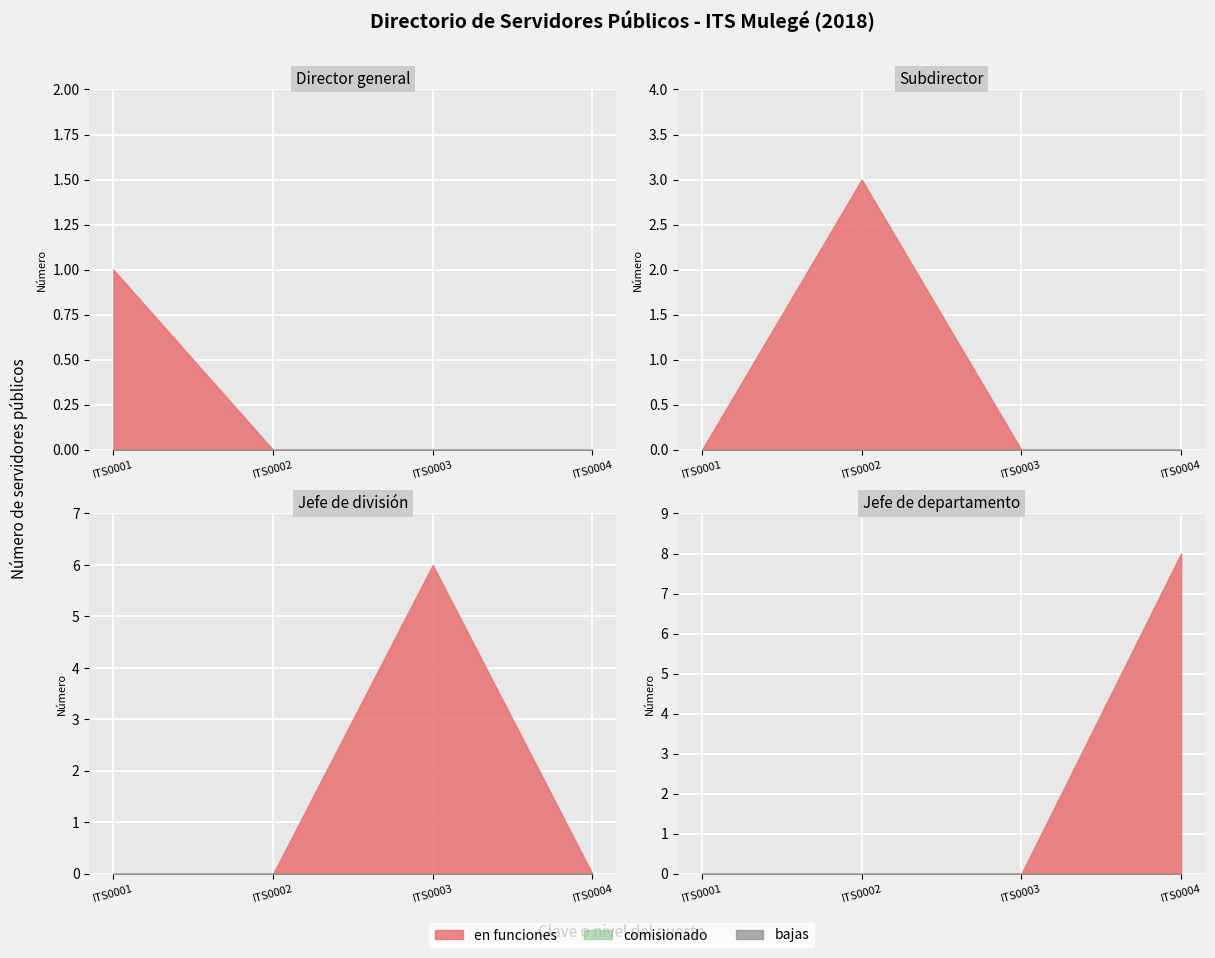

True or false: Jefe de división has a value of 0 at Jefe de departamento.

True